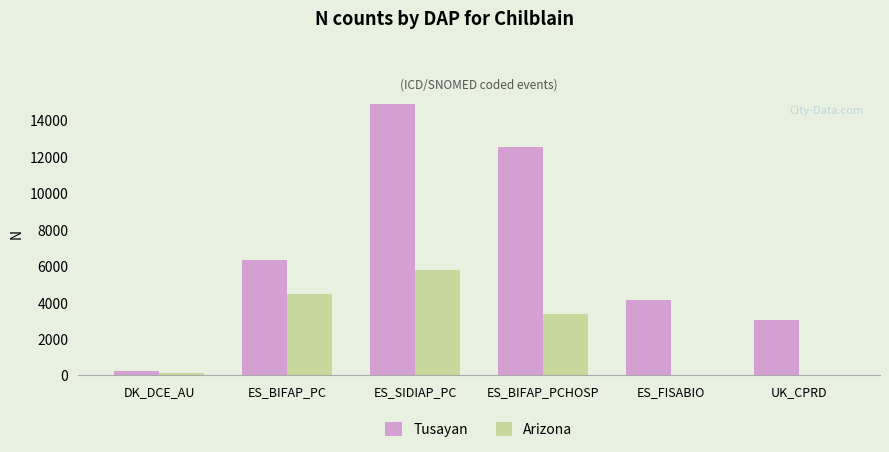

Which series has the largest total across all categories?

Tusayan